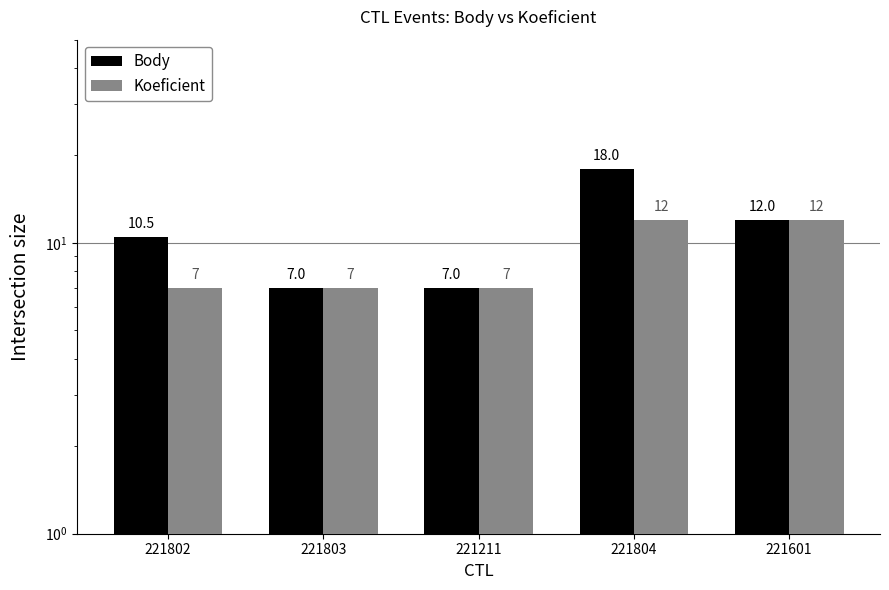

Between 221601 and 221804, which is larger?

221804